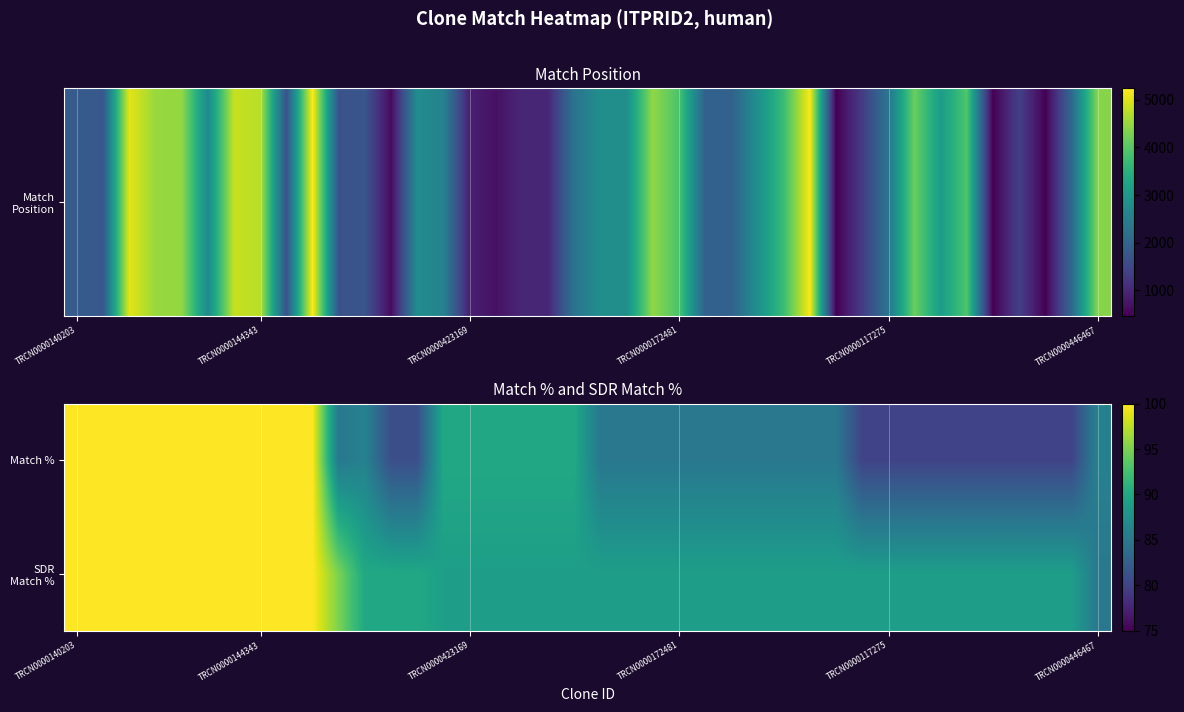

Count the number of categories in the chart.

40